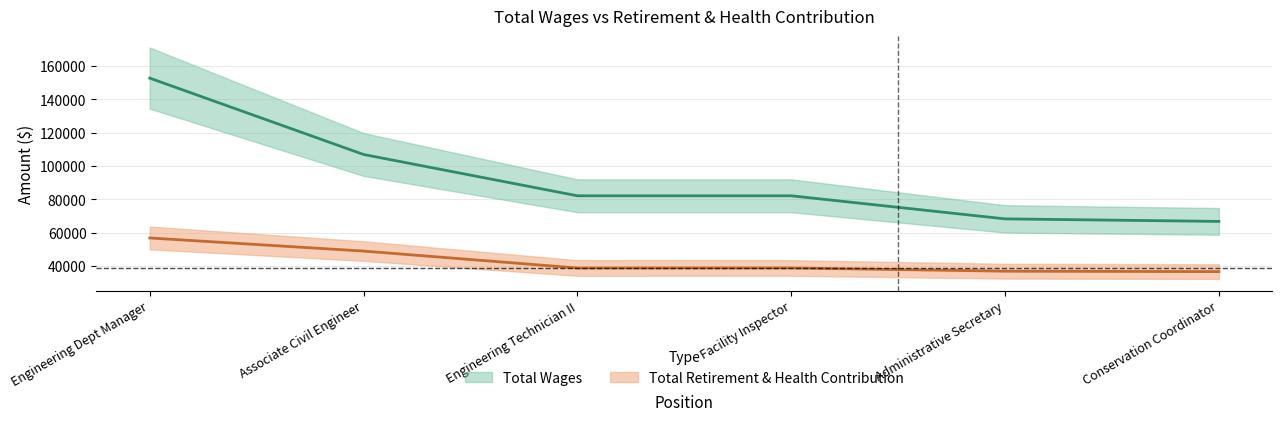

What are all the series names shown in the legend?

Total Wages, Total Retirement & Health Contribution